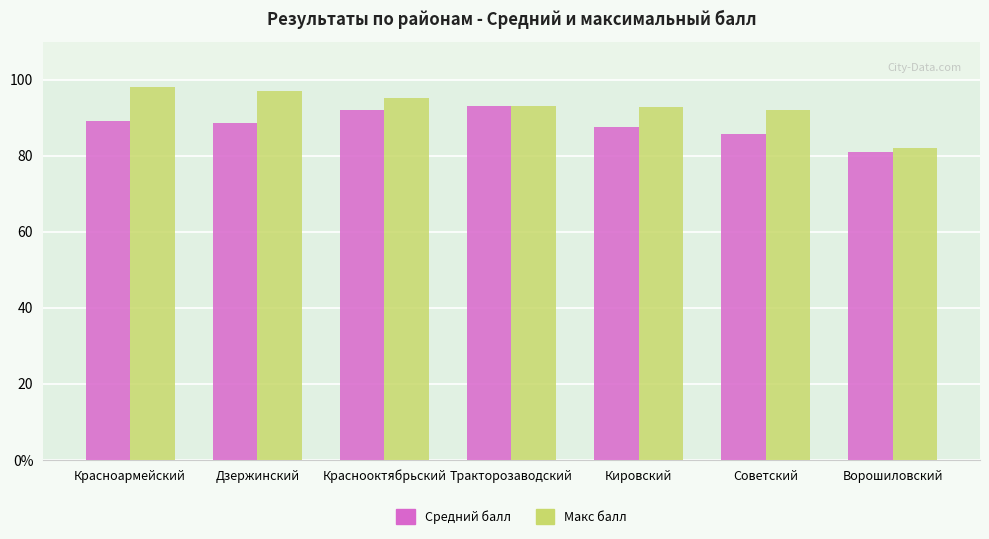

Which series changed the most between Красноармейский and Советский?

Макс балл